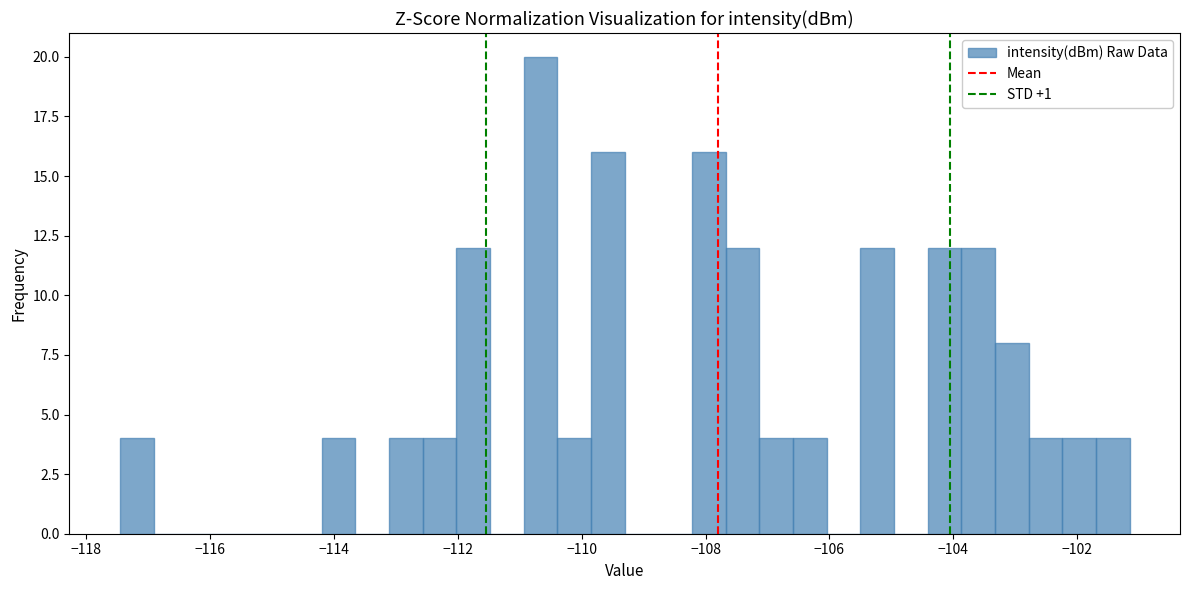

Read against the x-axis, roughly where is the centre of the tallest bar?

-110.6